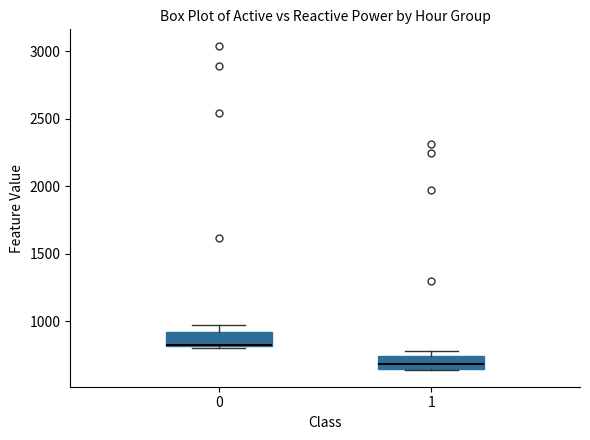

Reading left to right, read every box against the y-axis: the position of its median line, the range the box covers, and the ends of its whiskers. The values are not printed on the chart, so give them approximately, as read against the axis.

0: median 850, box 800 to 900, whiskers 800 to 1000
1: median 700, box 650 to 750, whiskers 650 to 800